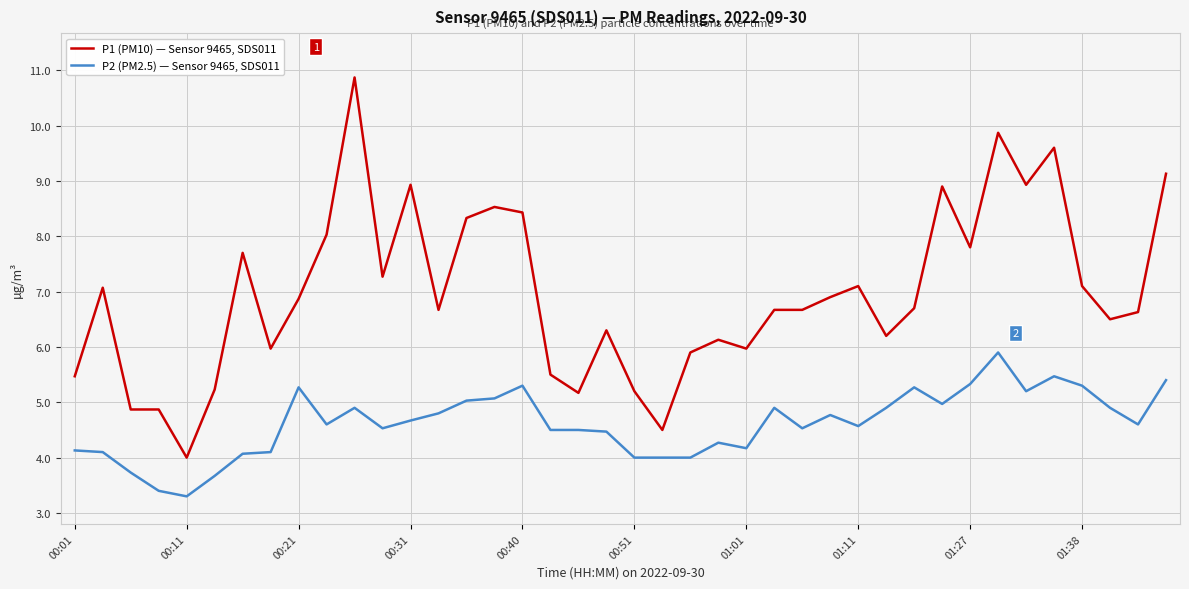

What is the maximum value shown in the chart?

10.9